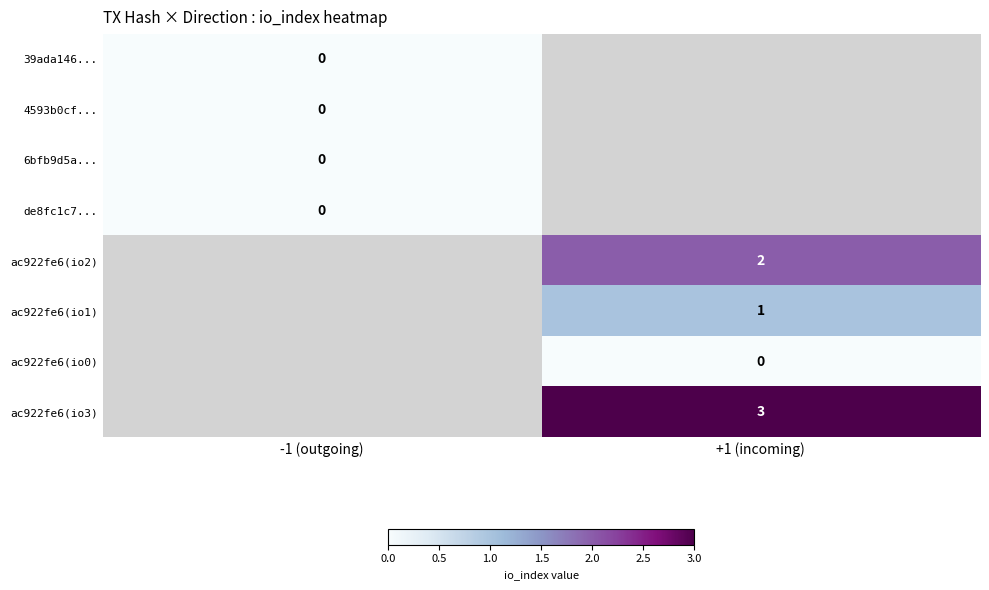

How many series are shown in this chart?

8